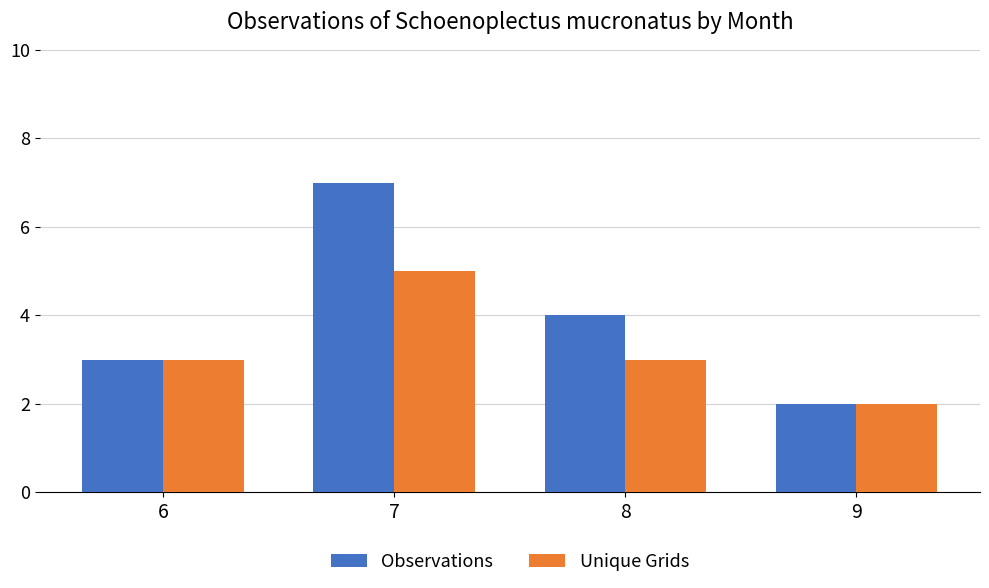

True or false: Observations has a value of 4 at 8.

True